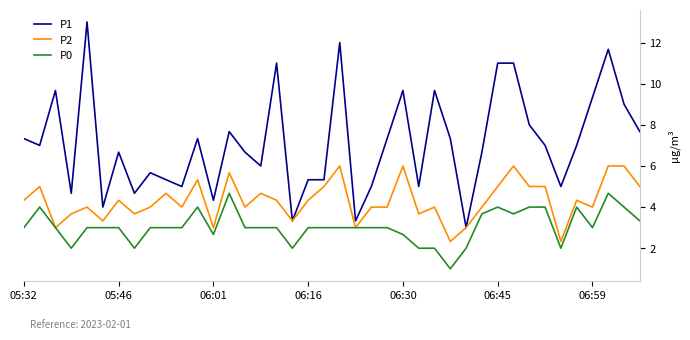

Which series has the largest total across all categories?

P1